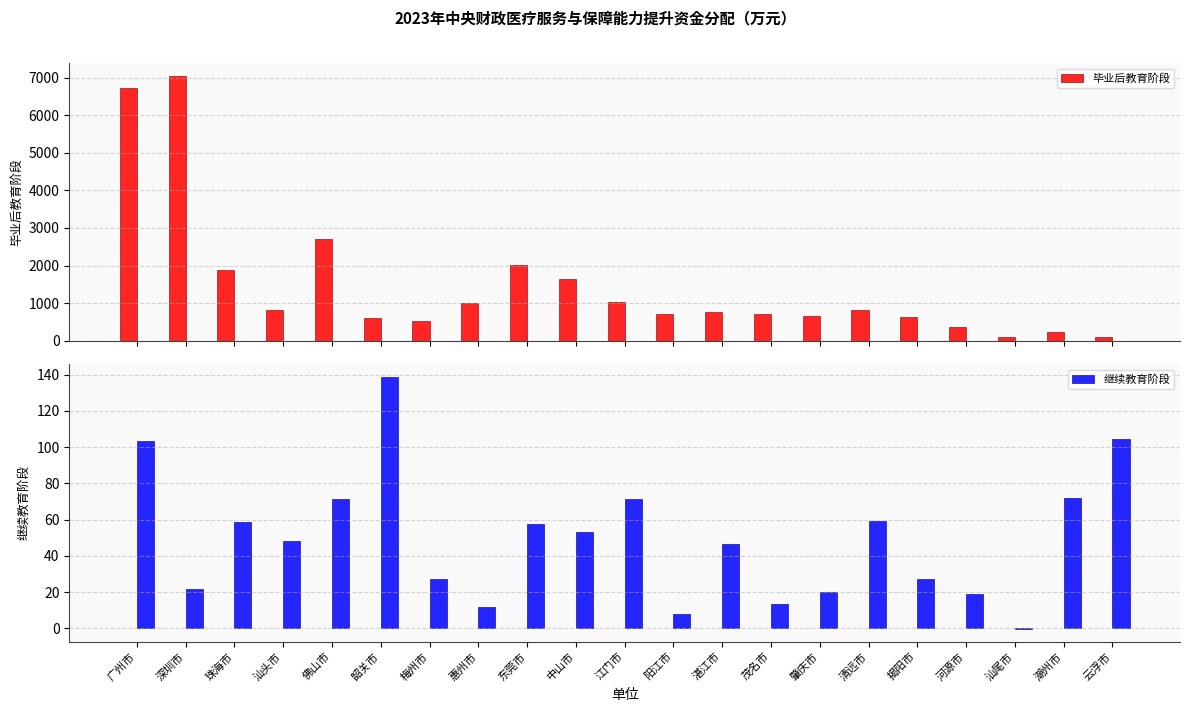

At how many categories does at least one series exceed 6316?

2